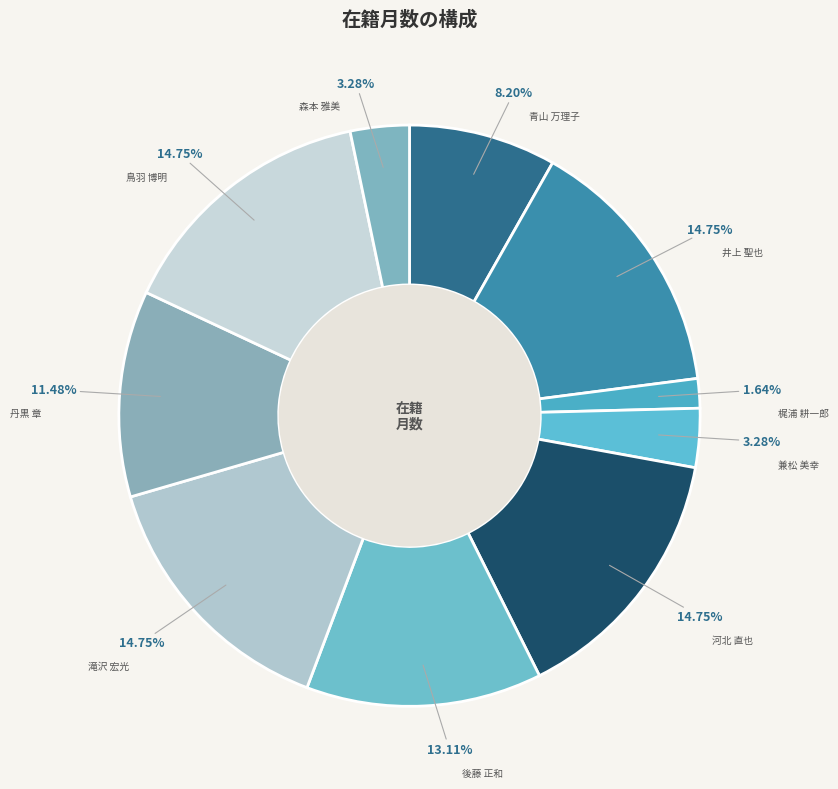

How many segments does this pie chart have?

10